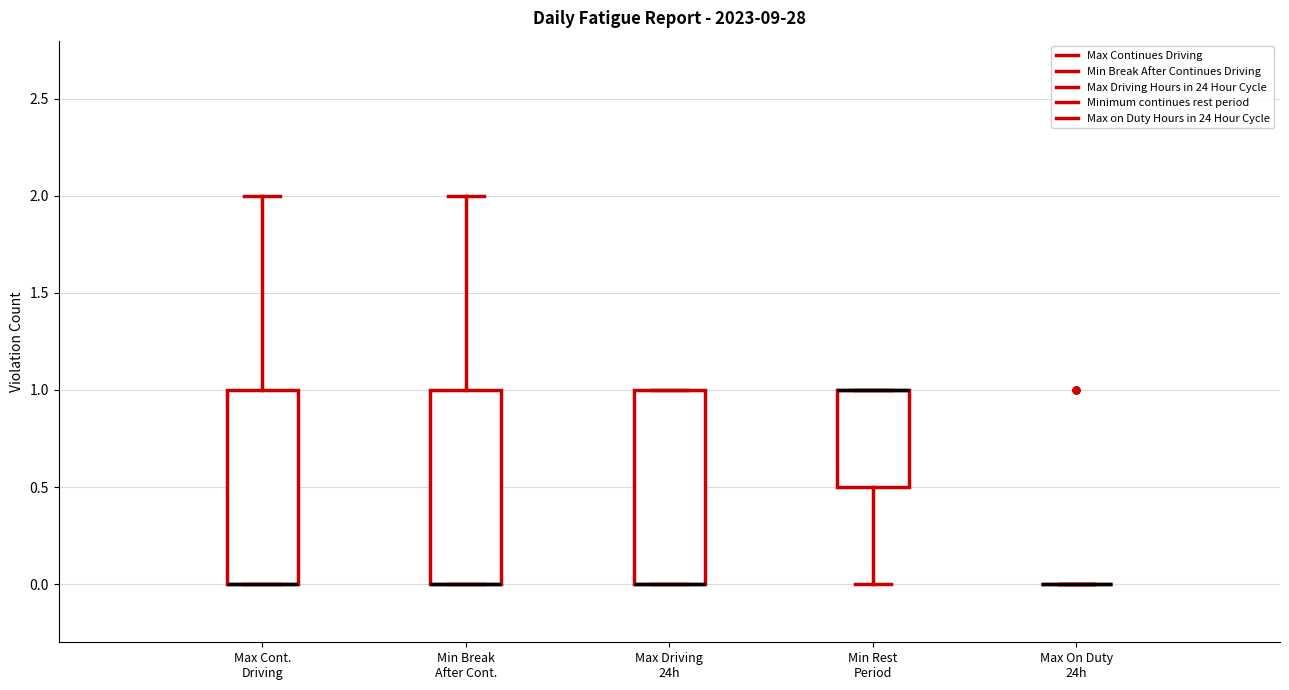

Reading left to right, transcribe this box plot: for each box, give where its median line is, the range the box spans, and where its two whiskers end, as read against the y-axis. The values are not printed on the chart, so give them approximately, as read against the axis.

Max Cont. Driving: median 0.0 (drawn on the box's lower edge), box 0.0 to 1.0, whiskers 0.0 to 2.0
Min Break After Cont.: median 0.0 (drawn on the box's lower edge), box 0.0 to 1.0, whiskers 0.0 to 2.0
Max Driving 24h: median 0.0 (drawn on the box's lower edge), box 0.0 to 1.0, whiskers 0.0 to 1.0
Min Rest Period: median 1.0 (drawn on the box's upper edge), box 0.5 to 1.0, whiskers 0.0 to 1.0
Max On Duty 24h: box collapsed to a line at 0.0, whiskers 0.0 to 0.0